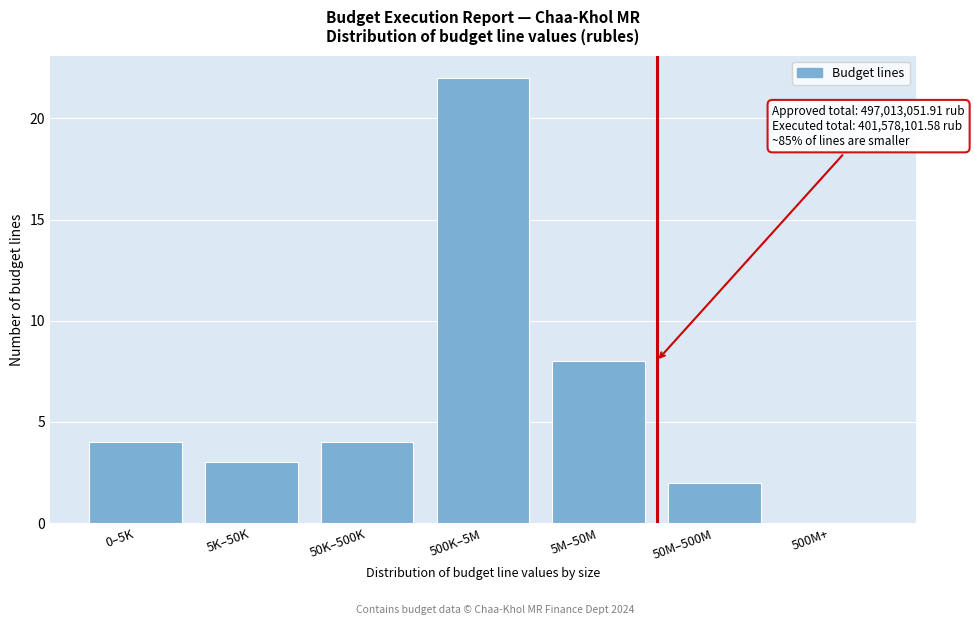

Reading left to right, what are all the values shown in this chart?

0–5K=4	5K–50K=3	50K–500K=4	500K–5M=22	5M–50M=8	50M–500M=2	500M+=0